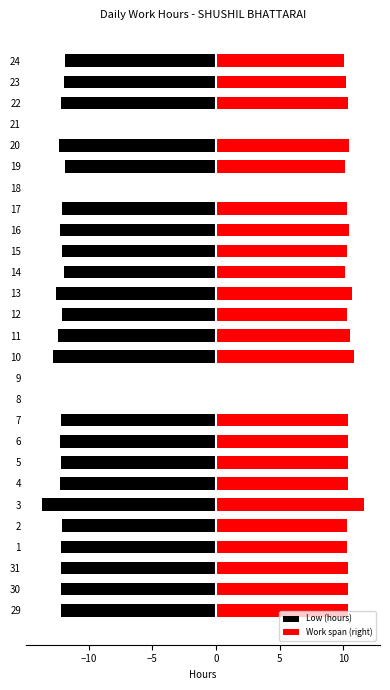

Which series changed the most between 2 and 7?

Low (hours)